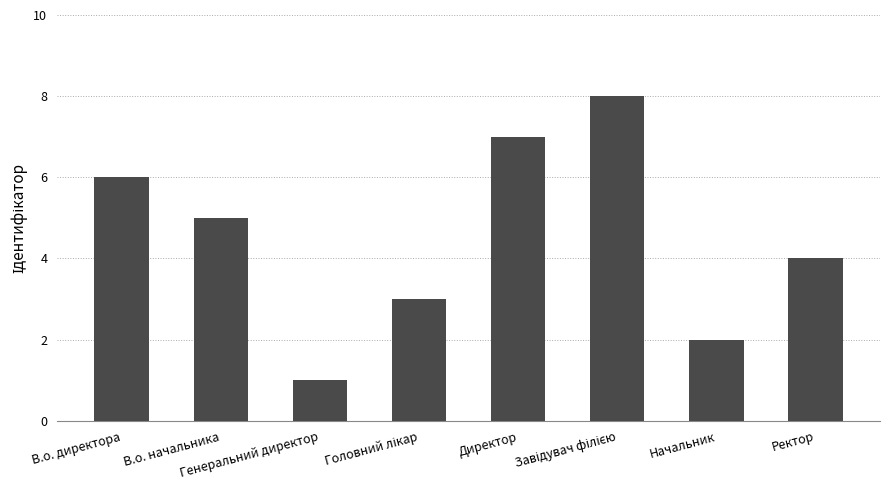

Count the values in the range 3 to 7.

5